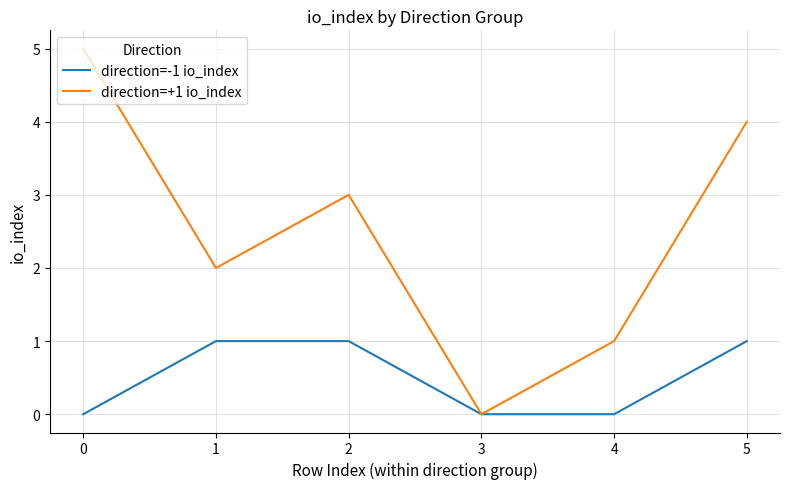

What is the difference between the maximum and second lowest values in the direction=+1 io_index series?

4